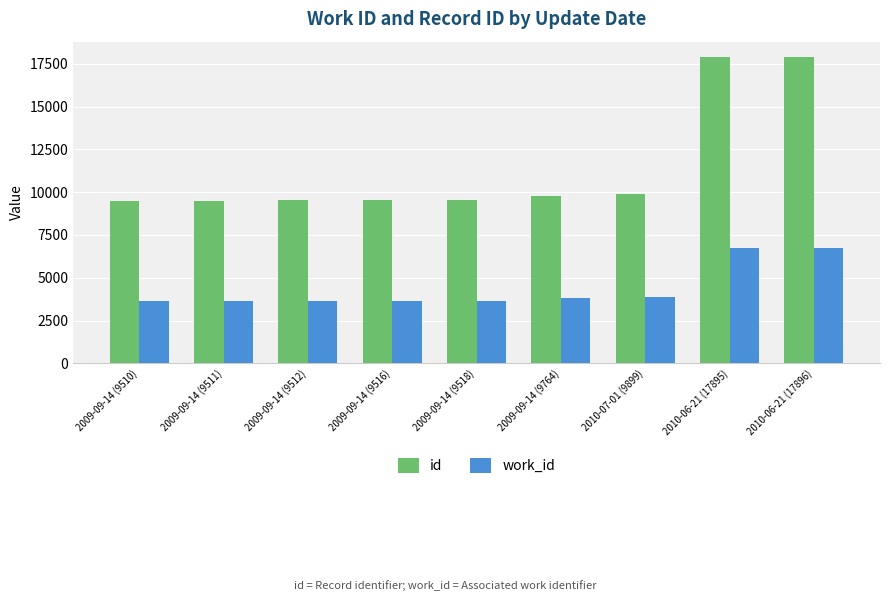

Which series has the largest total across all categories?

id